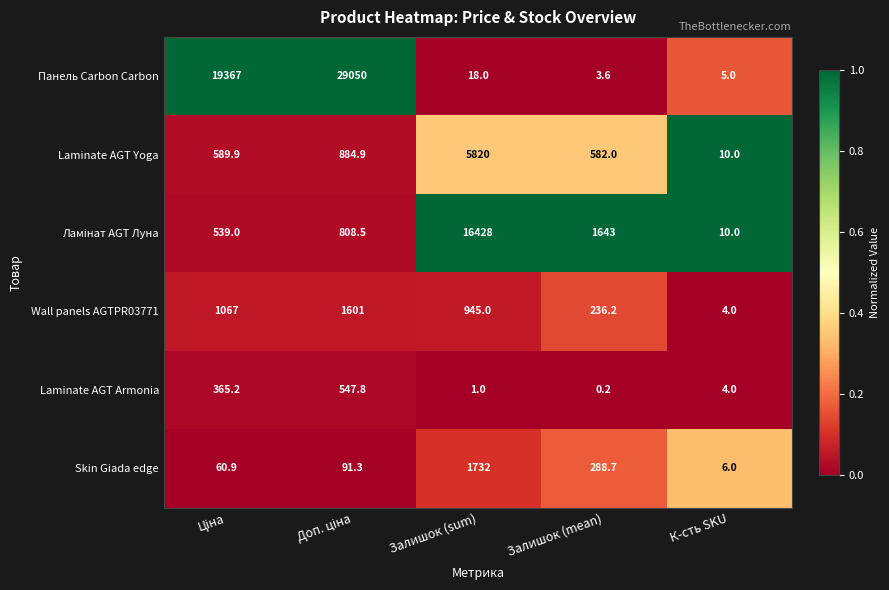

Read the Wall panels AGTPR03771 value at Залишок (mean).

236.2